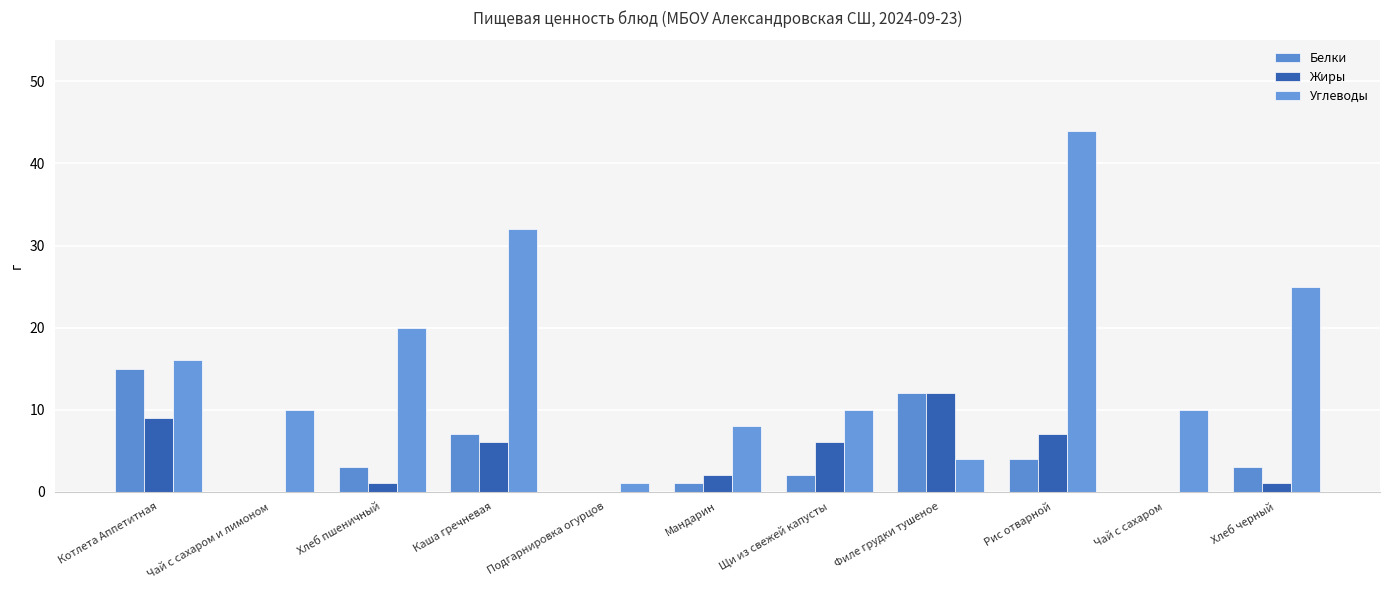

At which category is the sum across all series the highest?

Рис отварной